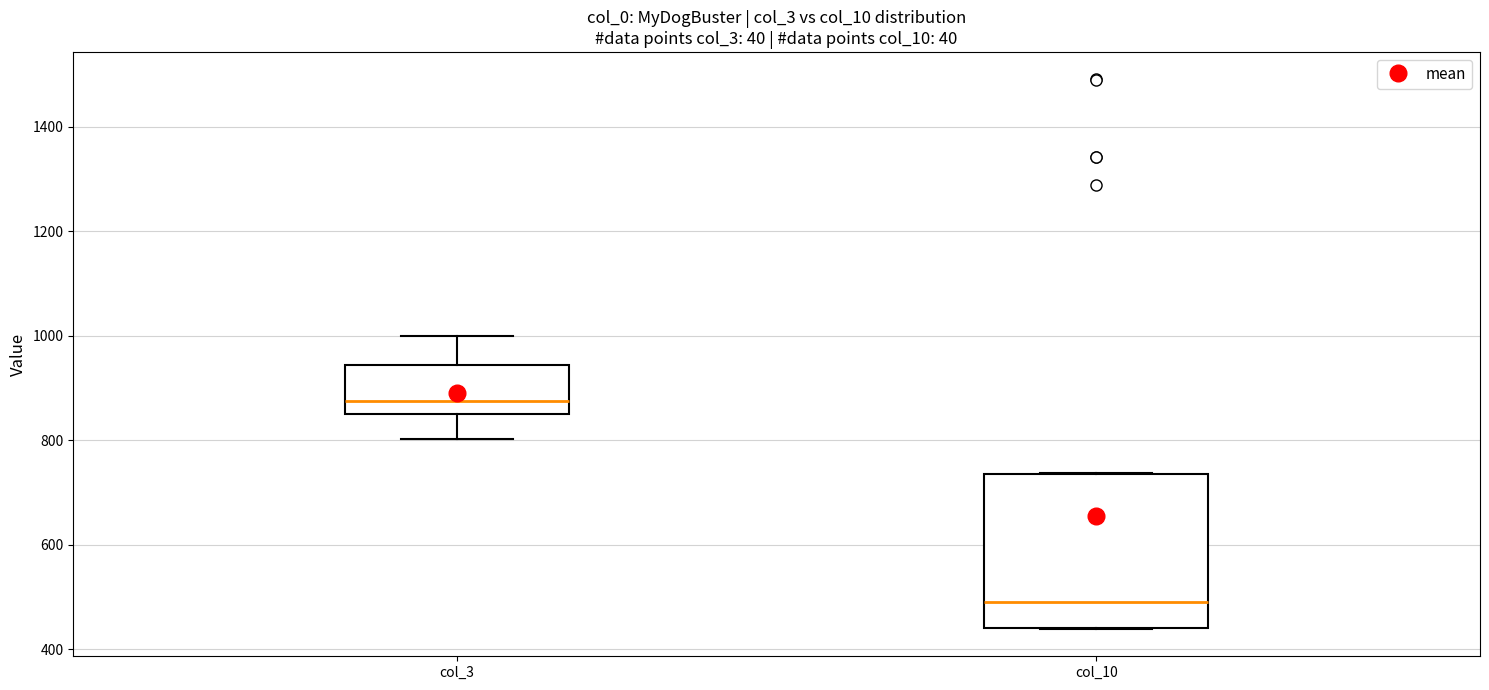

Which box's median line is the highest?

col_3